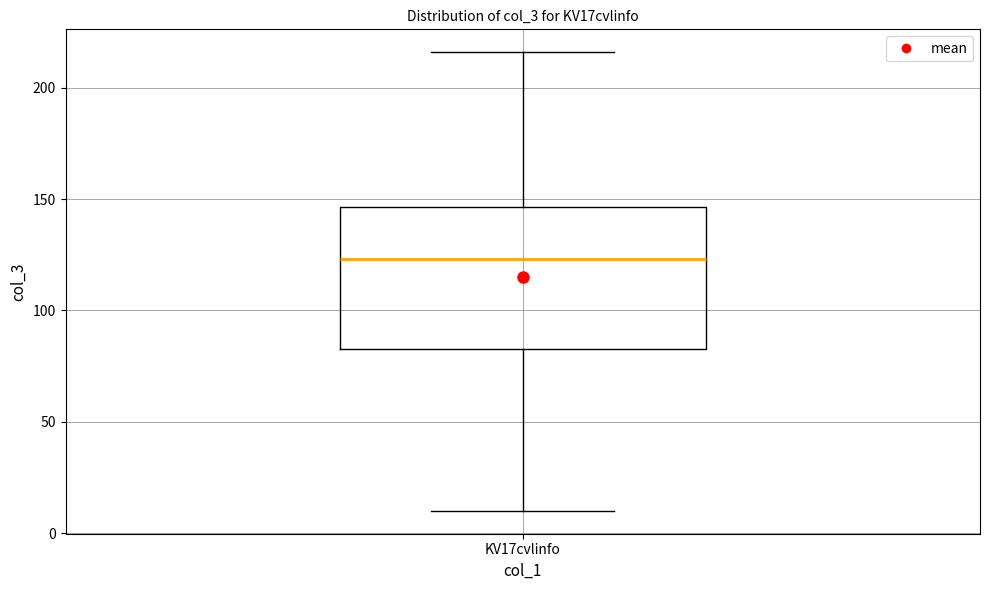

Where does the median line of the box for KV17cvlinfo sit on the y-axis? The values are not printed on the chart, so give them approximately, as read against the axis.

125